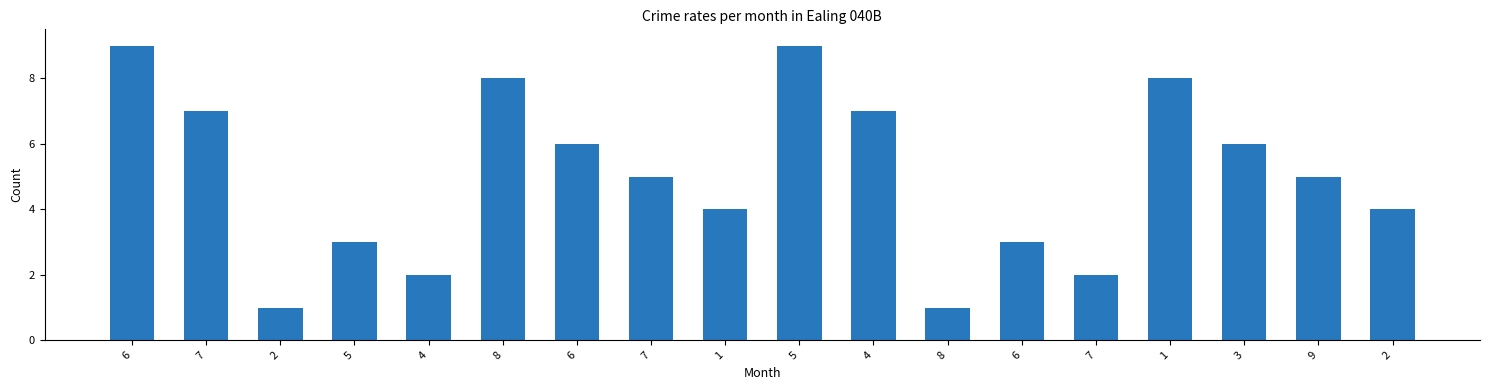

True or false: the data shows 9 at 6.

True